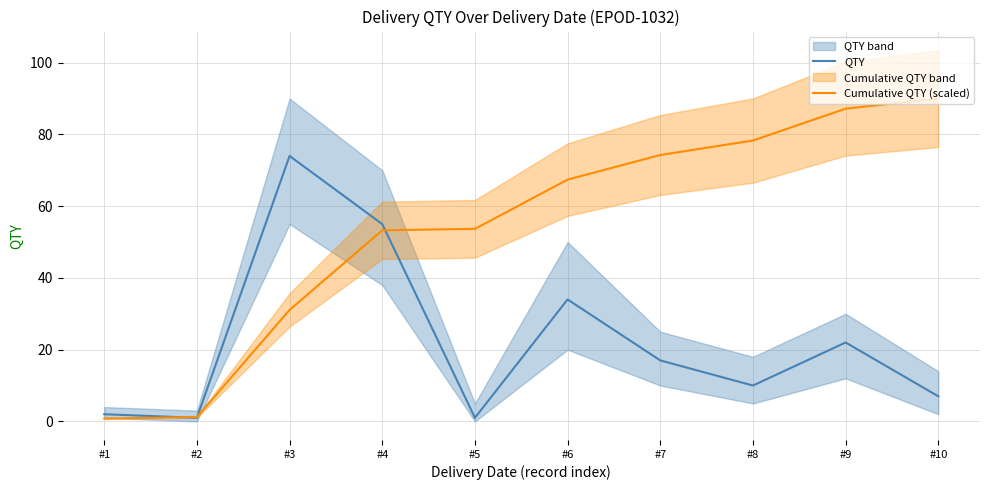

What is the average value of the Cumulative QTY (scaled) series?

53.7